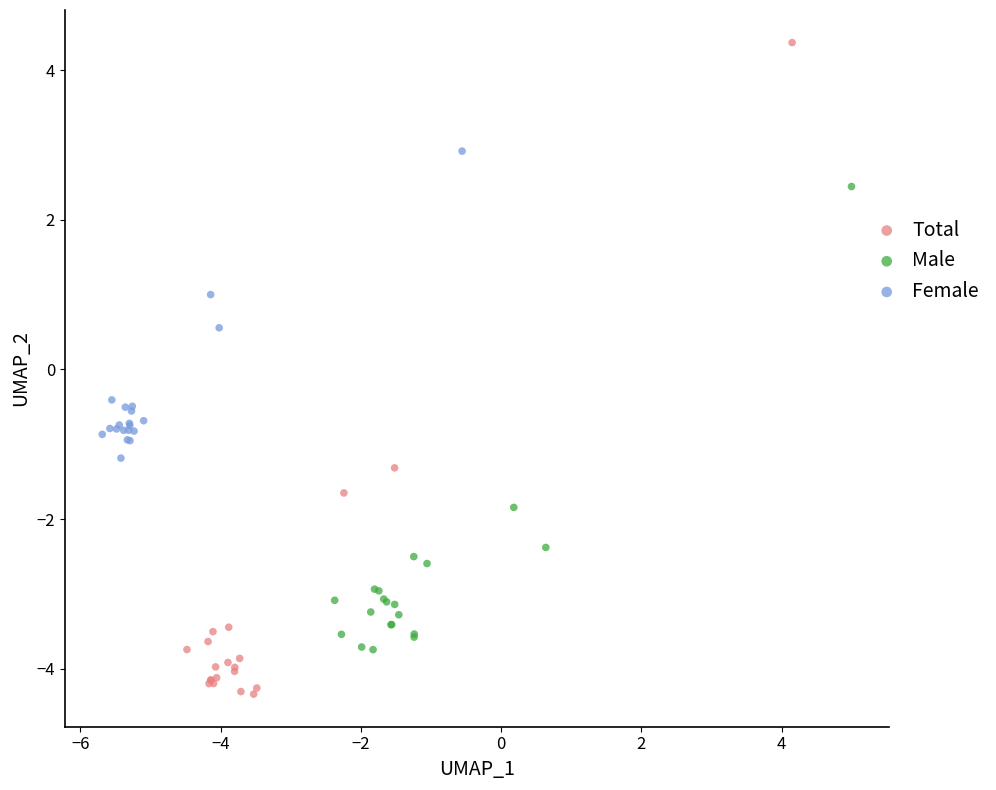

Which series contains the lowest Y value?

Total